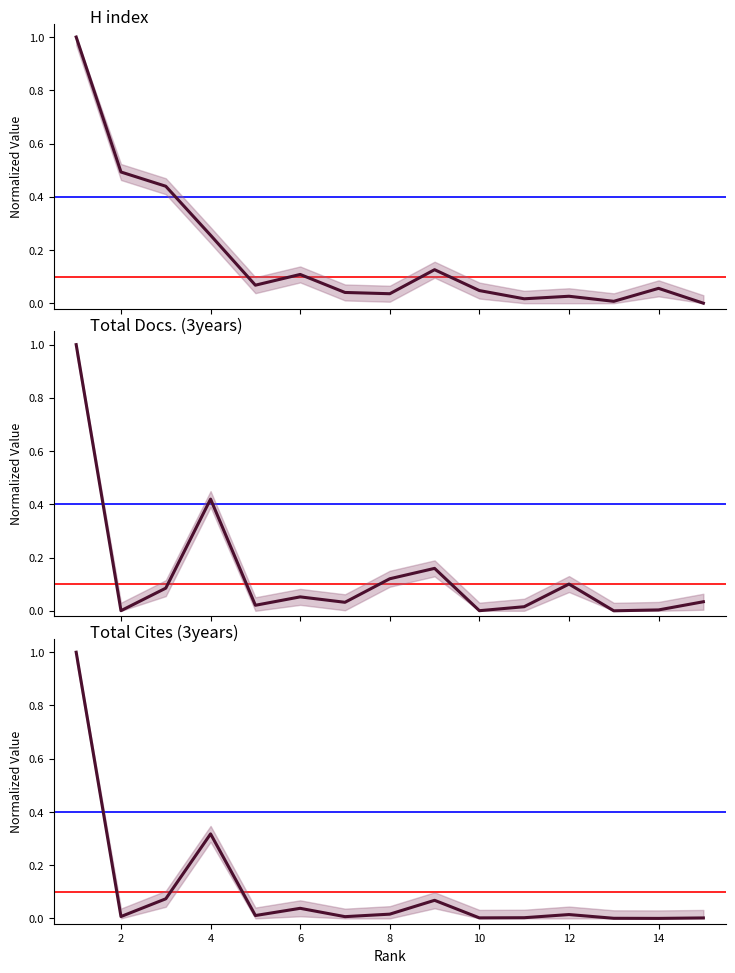

After their last crossing, which series has the higher values: Total Cites (3years) or H index?

Total Cites (3years)